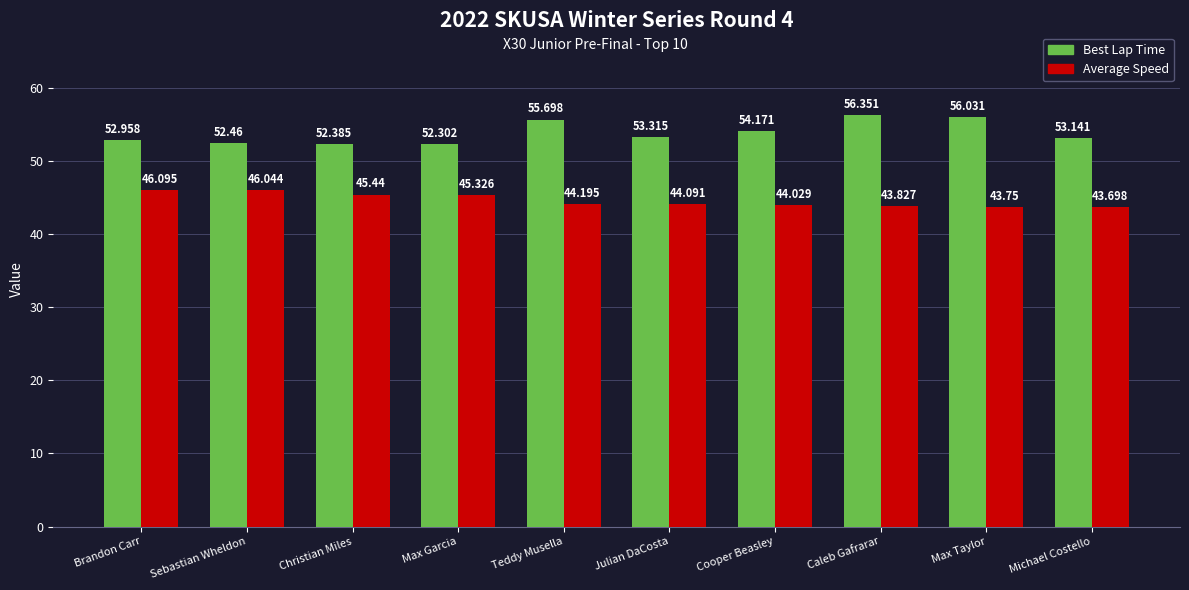

Are the bars horizontal?

No